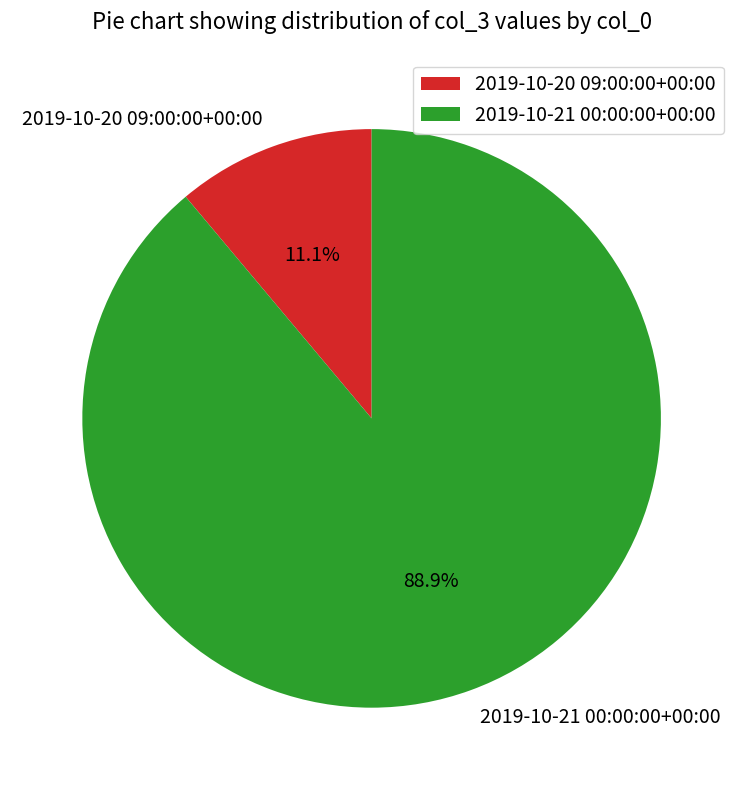

What is the total percentage of 2019-10-20 09:00:00+00:00 and 2019-10-21 00:00:00+00:00?

100.0%